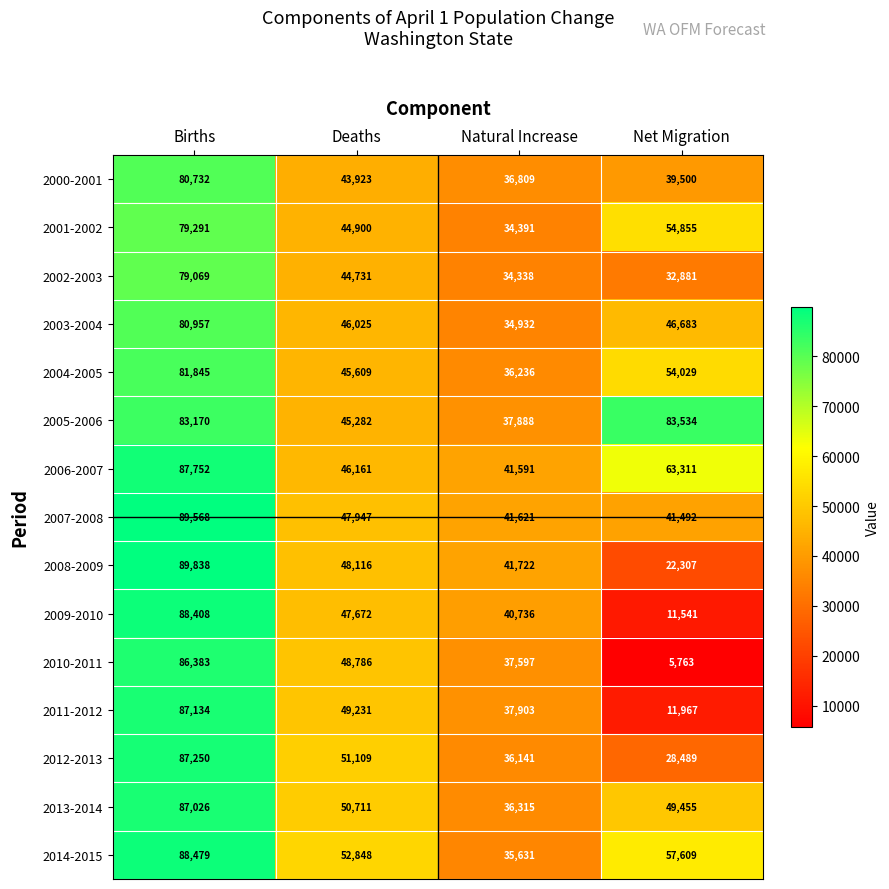

Count the number of categories in the chart.

4